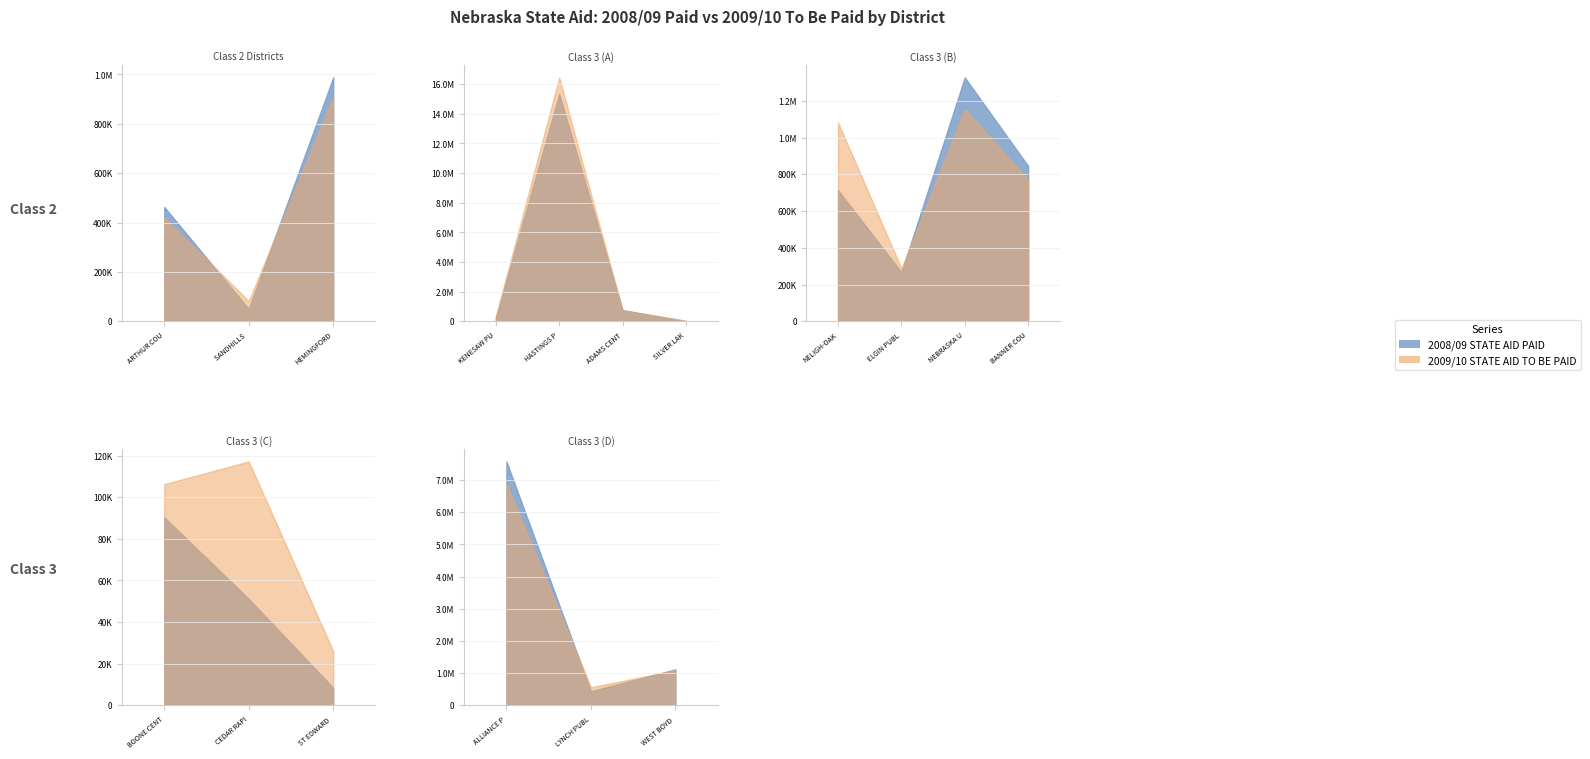

Does the chart display data point markers on the line(s)?

No